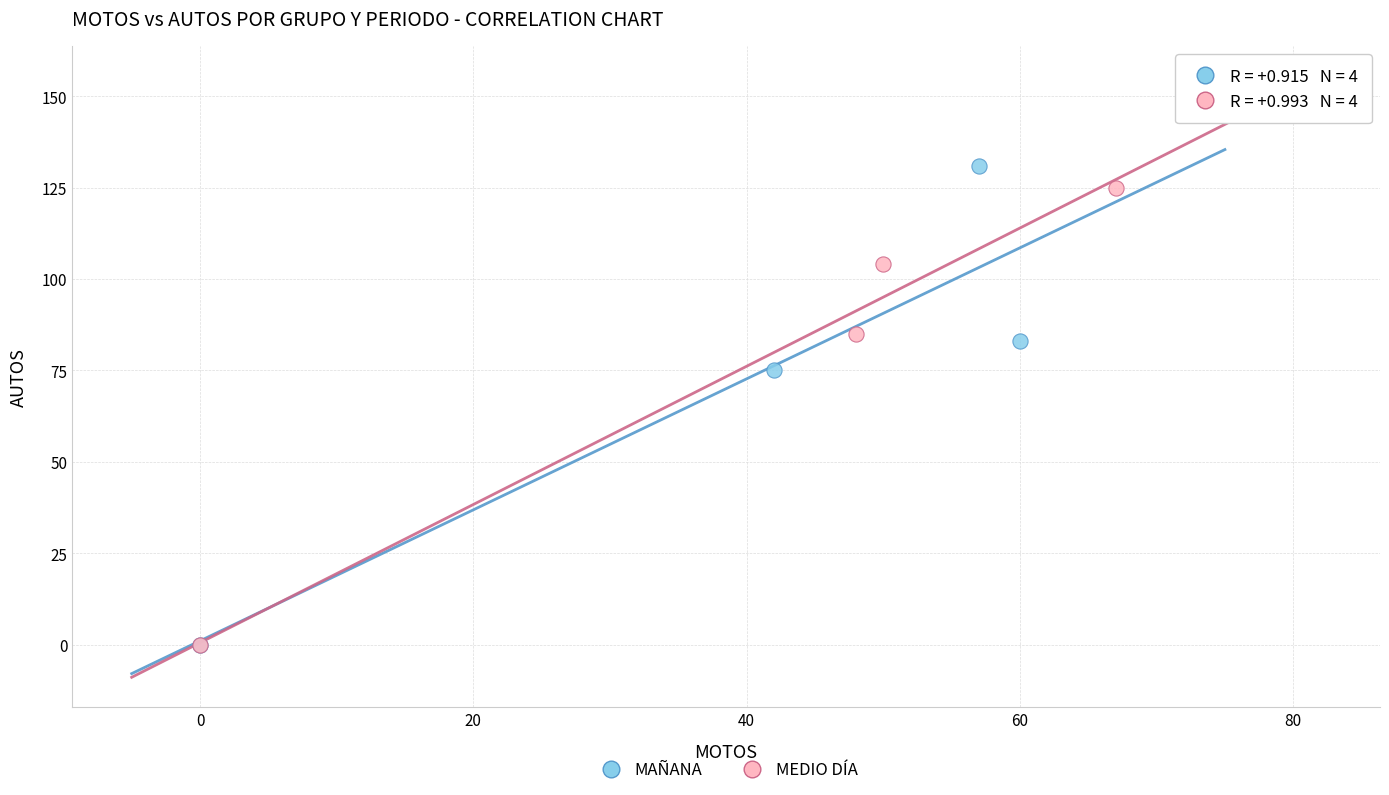

Which series has the widest spread of Y values?

MAÑANA